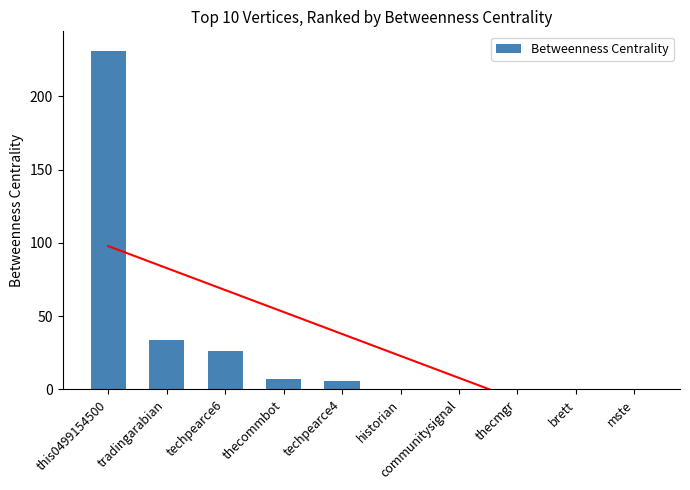

Rank the categories by value from lowest to highest.

historian, communitysignal, thecmgr, brett, mste, techpearce4, thecommbot, techpearce6, tradingarabian, this0499154500